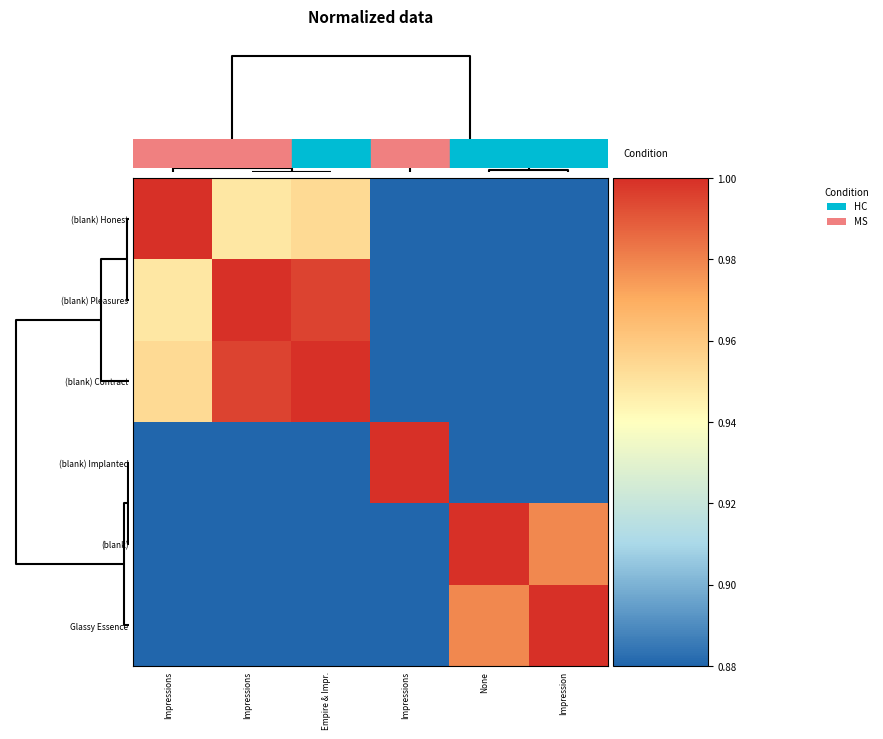

At how many categories does at least one series exceed 0?

6